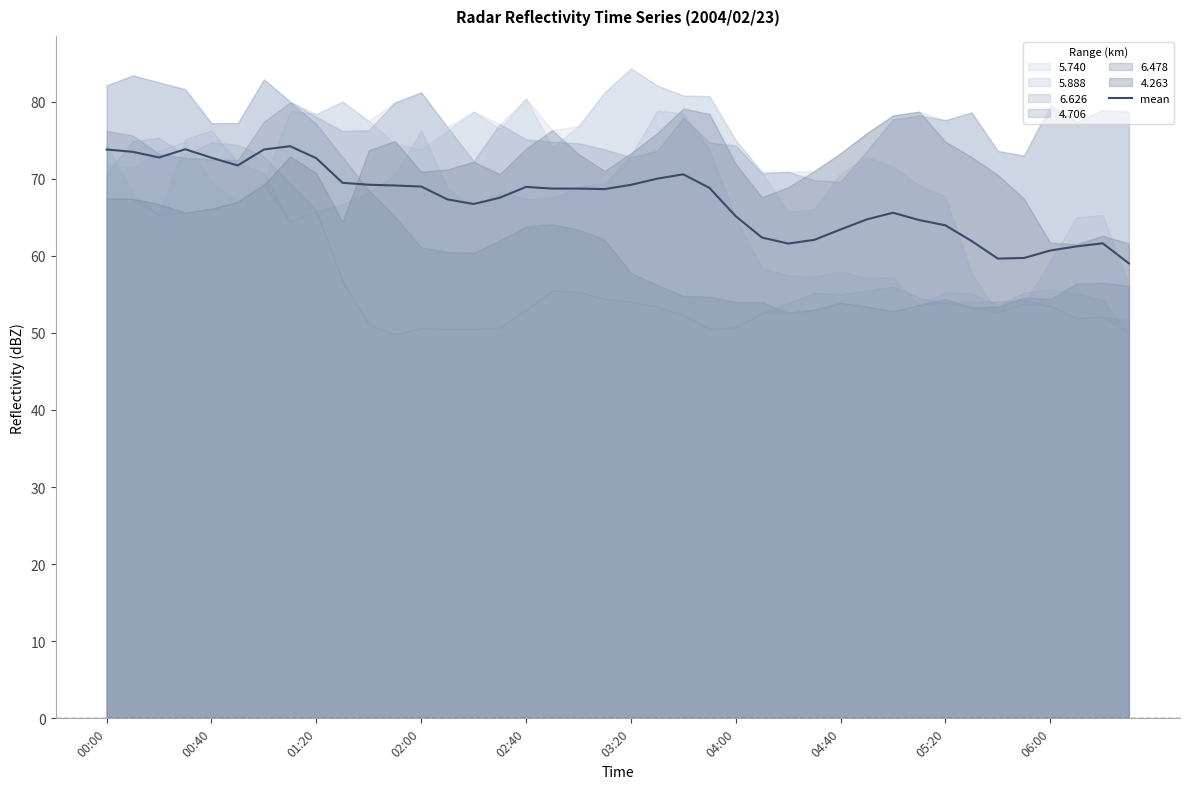

What value does the data have at 34?

59.6